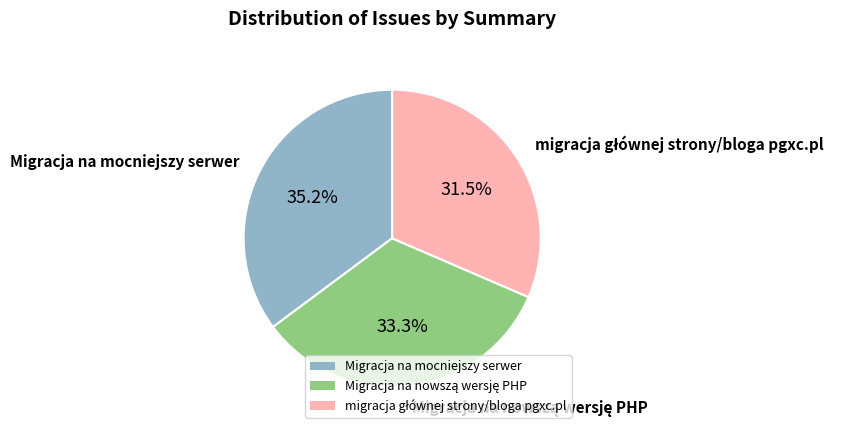

Is there any slice that represents more than half of the pie?

No